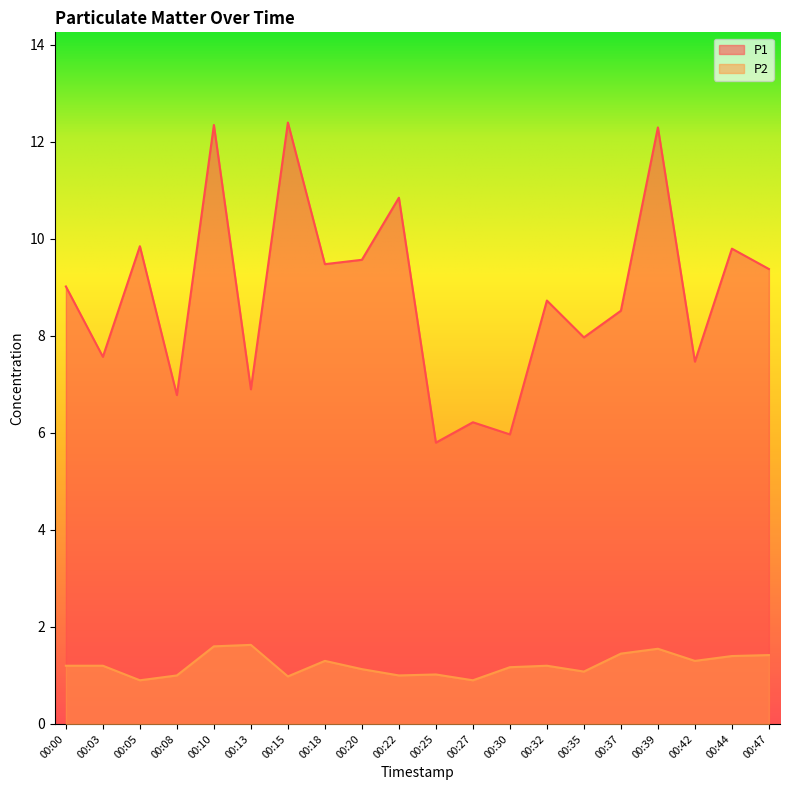

Between 00:10 and 00:22, which series saw the biggest shift?

P1